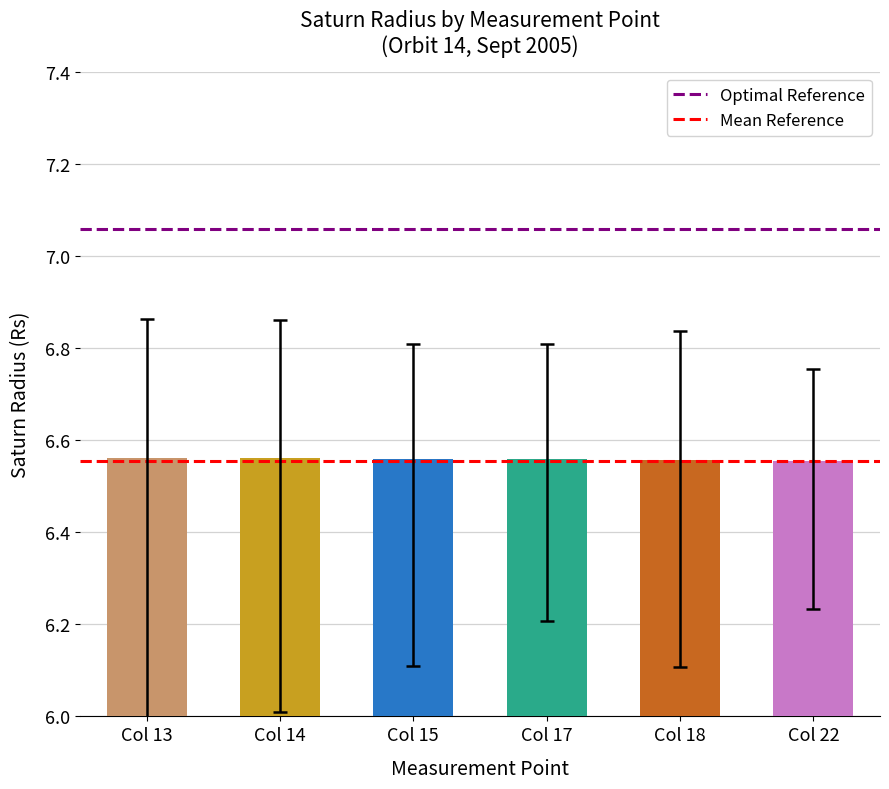

What is the sum of the values at Col 15 and Col 18?

13.1